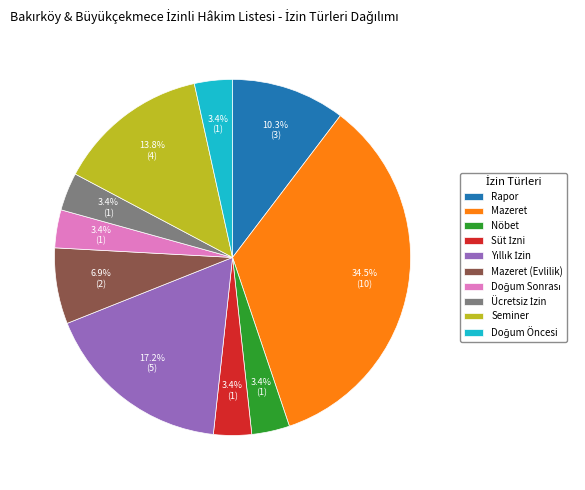

Is Rapor the majority of the pie?

No